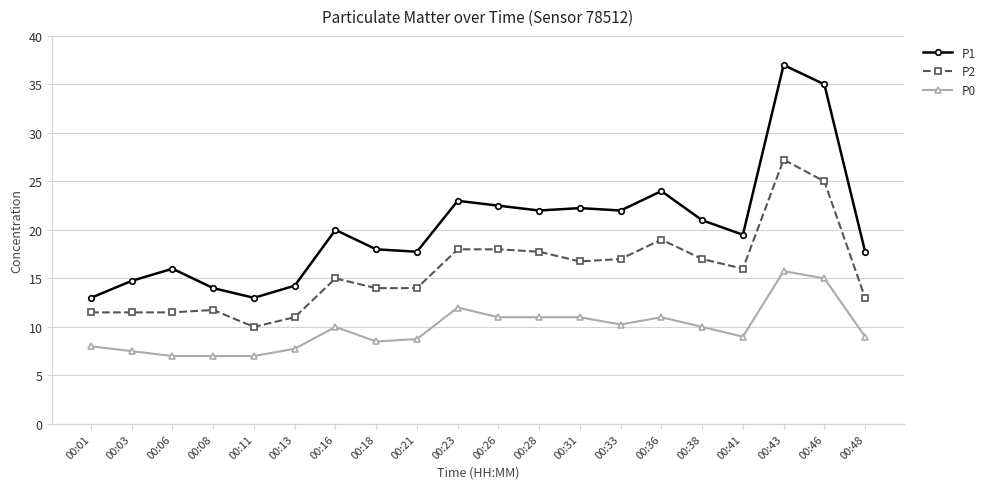

True or false: P2 has a value of 11.5 at 00:01.

True